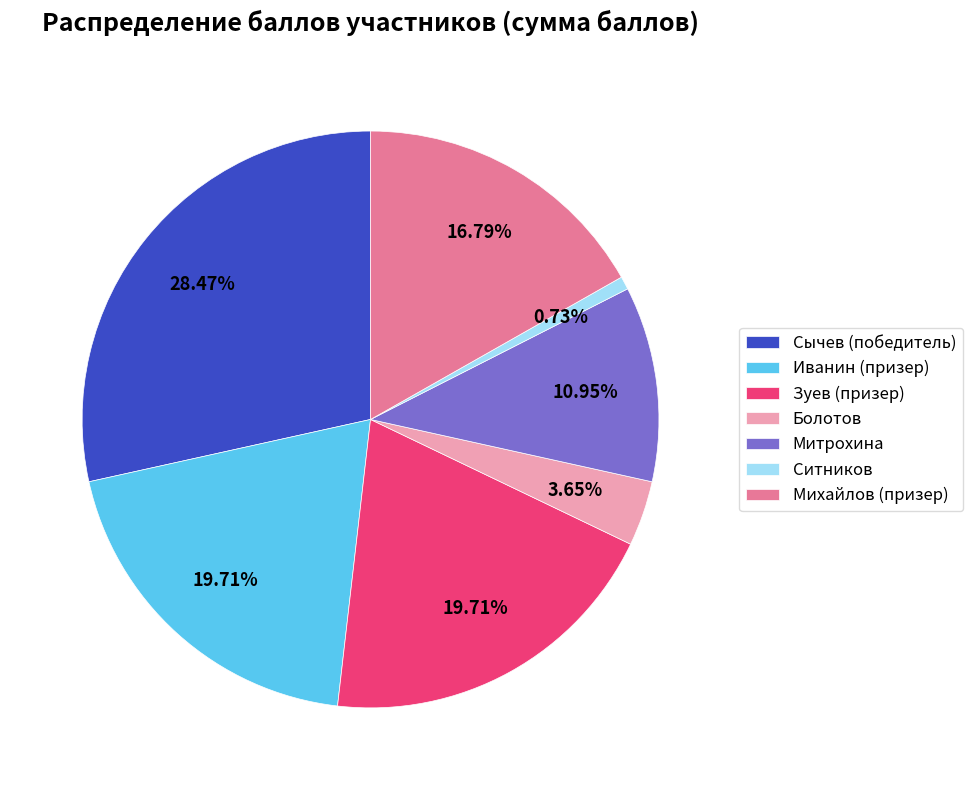

Is it true that Ситников is 7% of the pie?

False